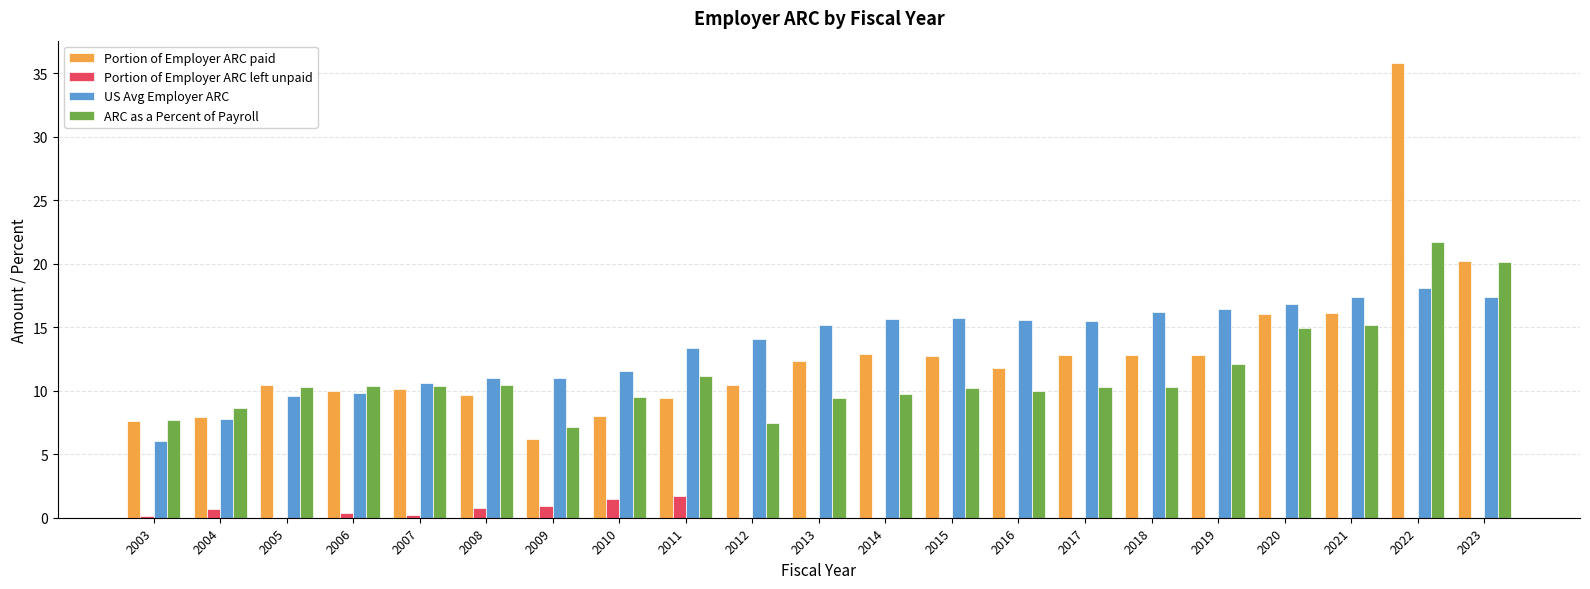

Does the chart contain stacked bars?

No